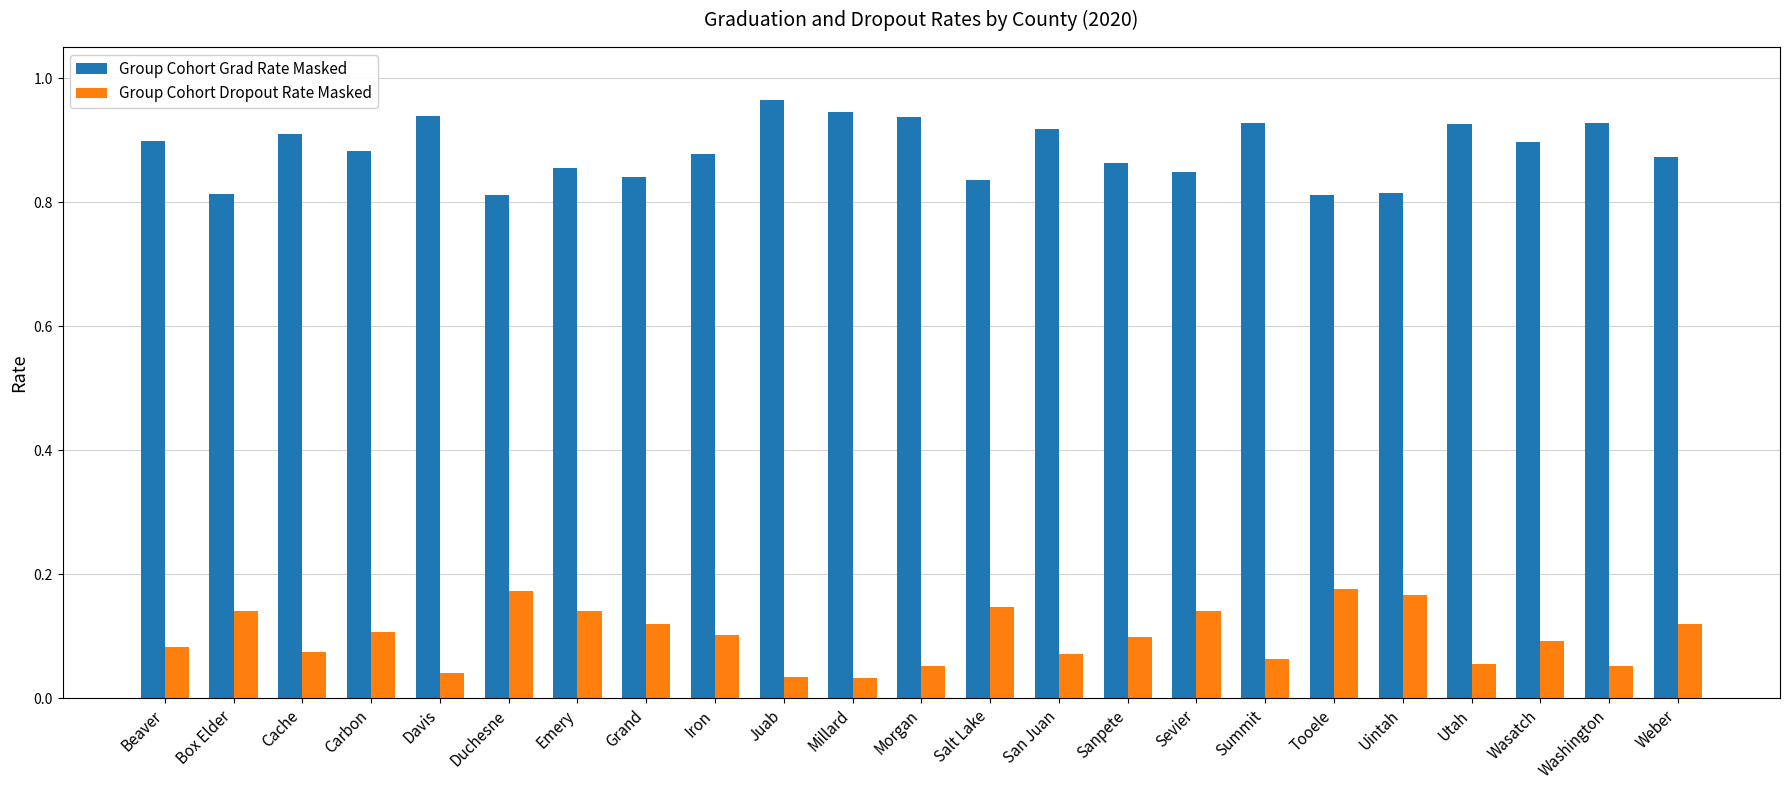

Which category has the highest value across all series?

Juab